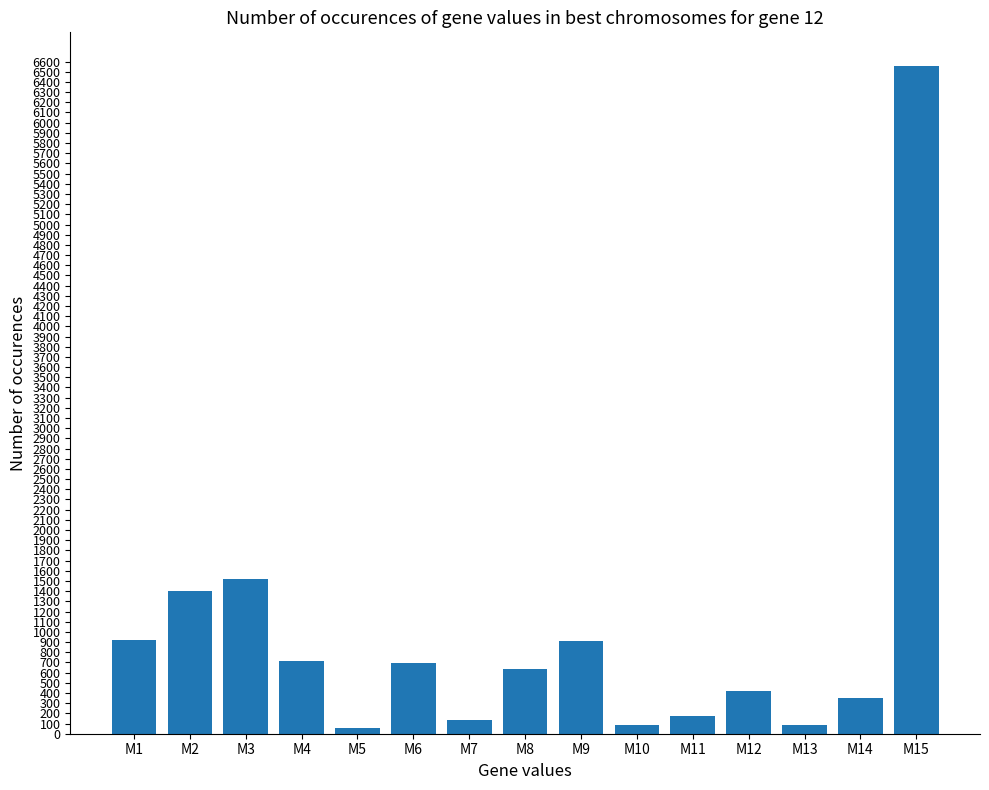

Where does the data first go above 636?

M1